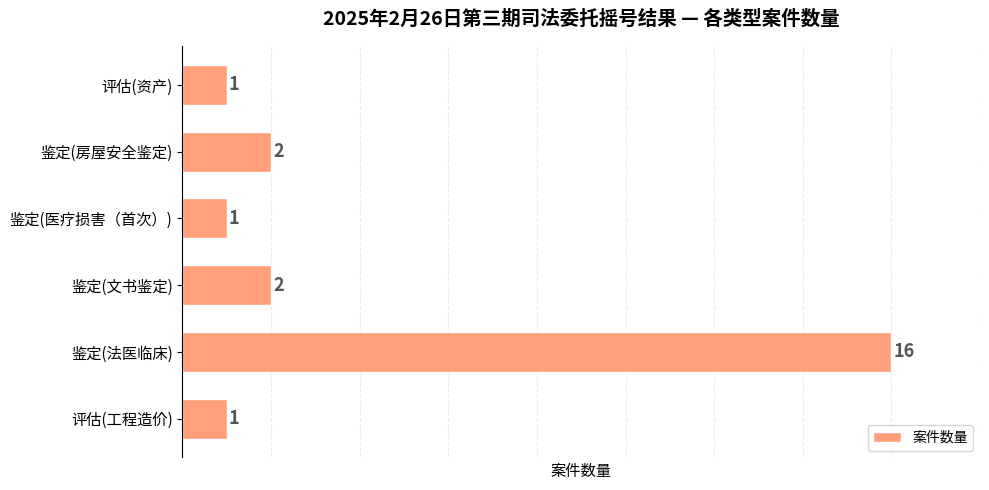

What is the greatest value displayed?

16